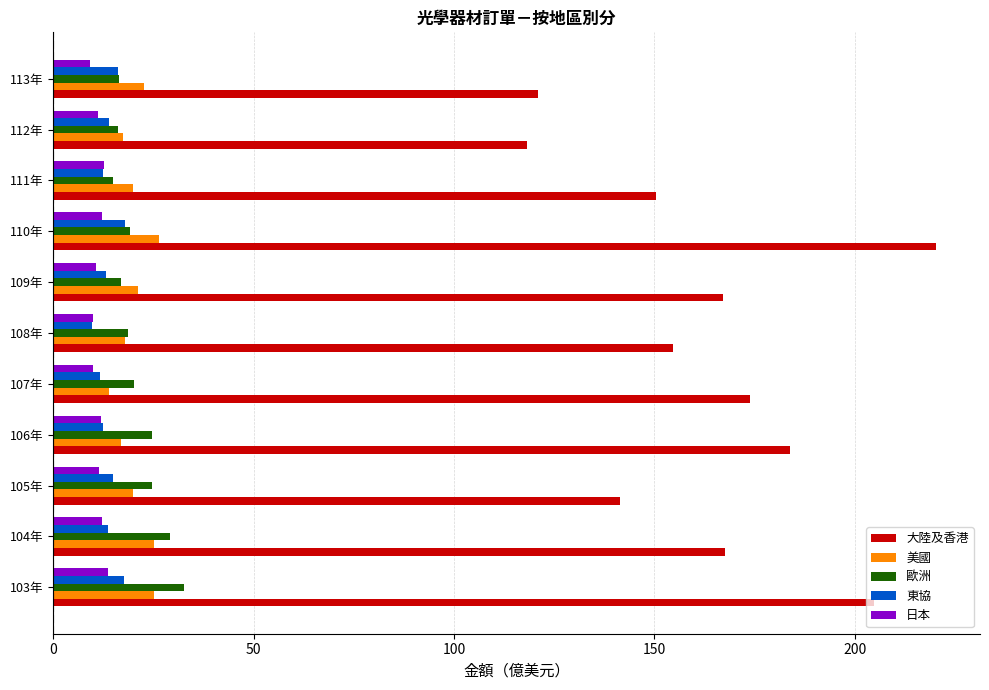

Read the 日本 value at 107年.

9.9